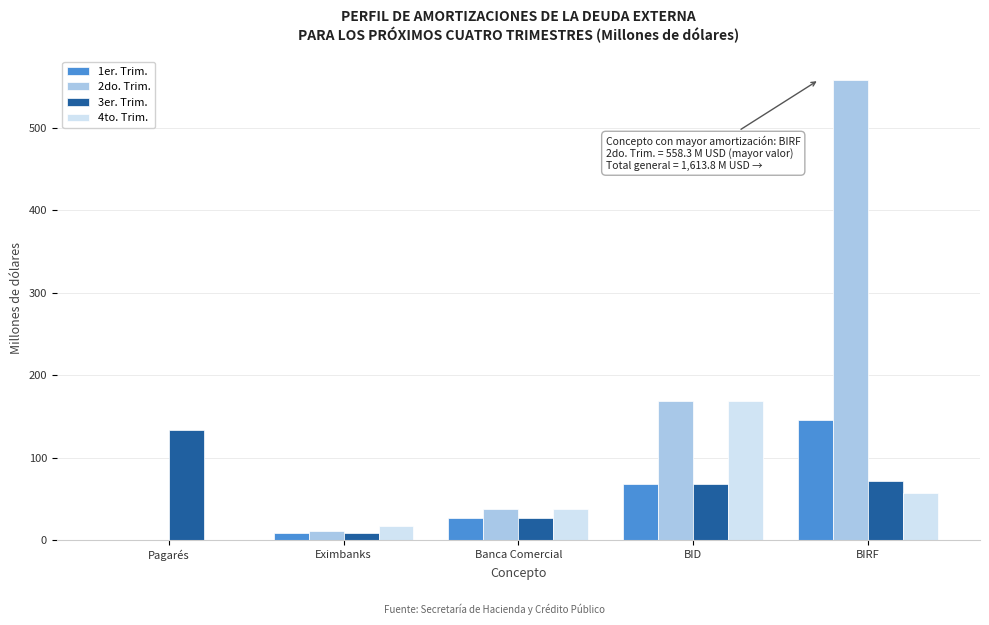

Reading left to right, extract all data points from this chart.

1er. Trim.: Pagarés=0.0	Eximbanks=8.8	Banca Comercial=27.0	BID=67.7	BIRF=145.7
2do. Trim.: Pagarés=0.0	Eximbanks=11.1	Banca Comercial=38.0	BID=168.3	BIRF=558.3
3er. Trim.: Pagarés=133.2	Eximbanks=8.6	Banca Comercial=27.0	BID=67.7	BIRF=71.7
4to. Trim.: Pagarés=0.0	Eximbanks=17.4	Banca Comercial=38.0	BID=168.3	BIRF=57.0